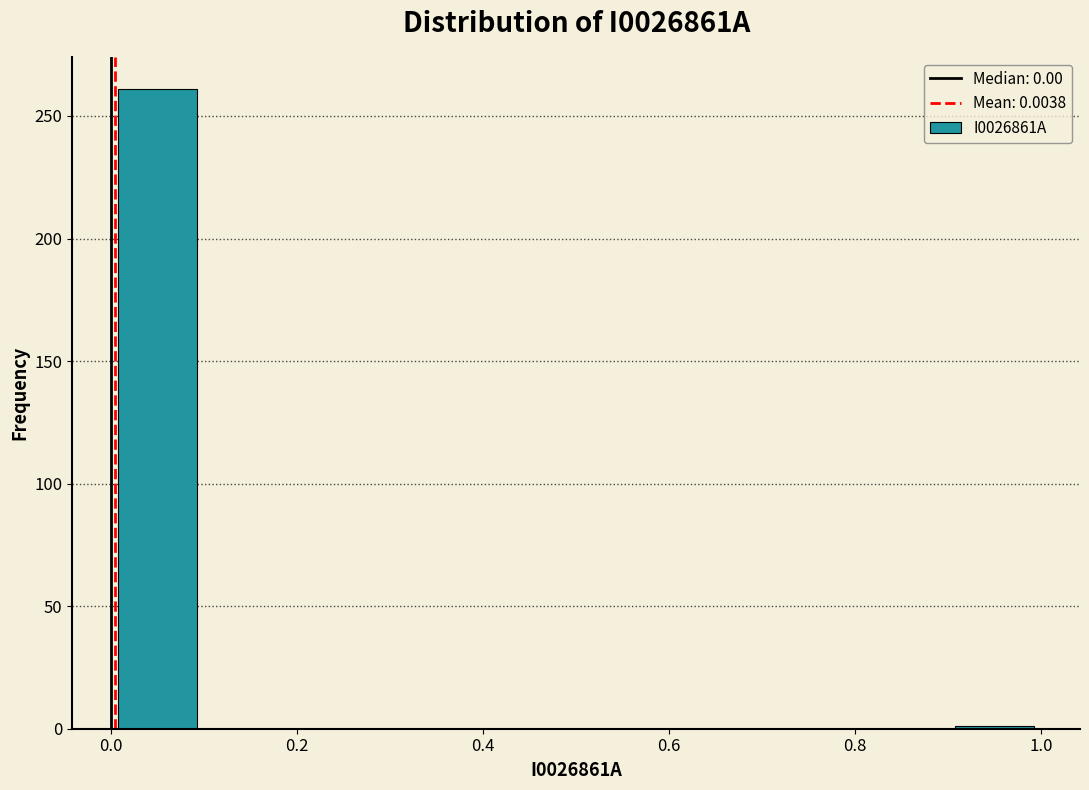

Over which range of the x-axis is the bar tallest?

0.0 to 0.1